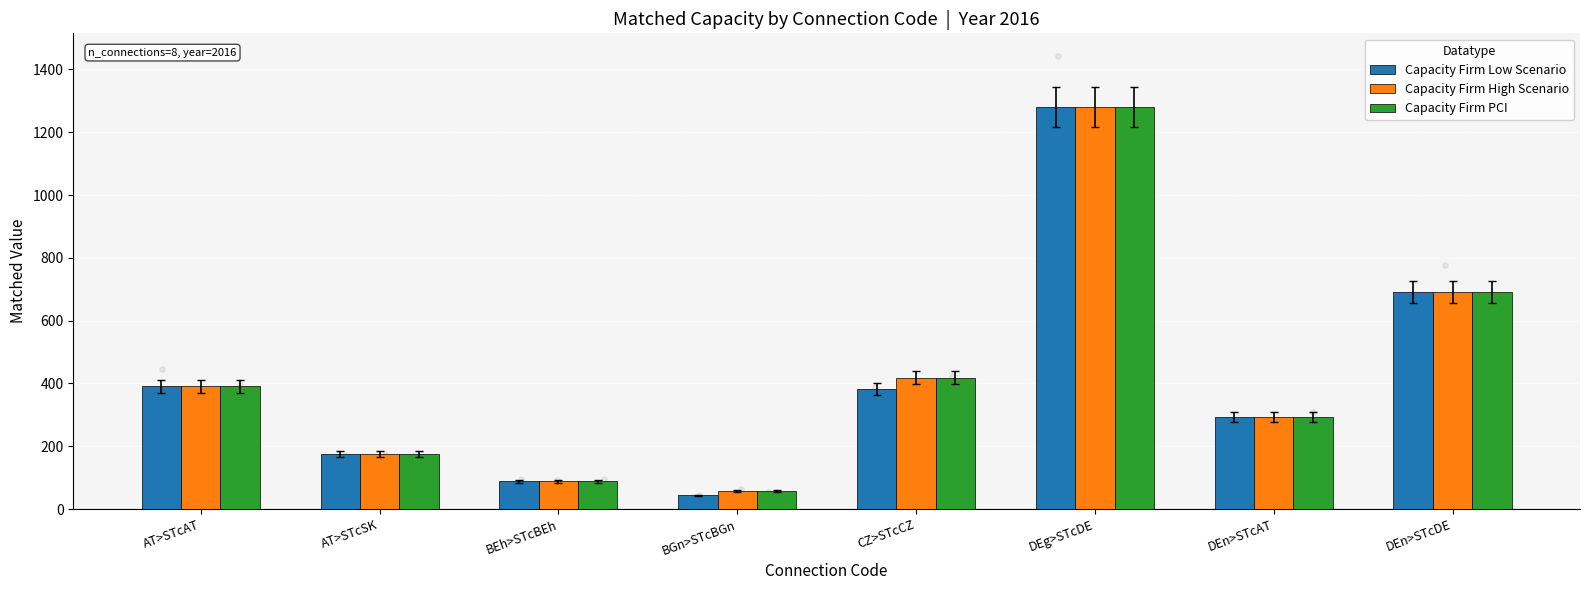

Is the value of Capacity Firm Low Scenario at DEn>STcAT greater than the value of Capacity Firm High Scenario at DEg>STcDE?

No